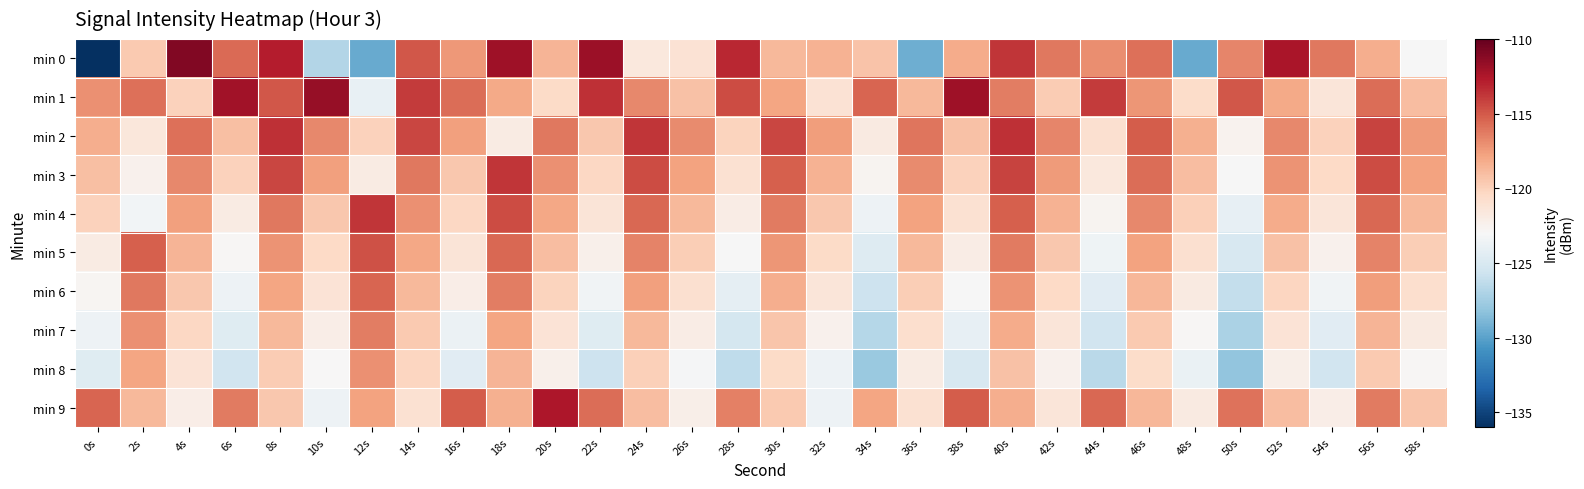

What is the greatest value displayed?

-110.9